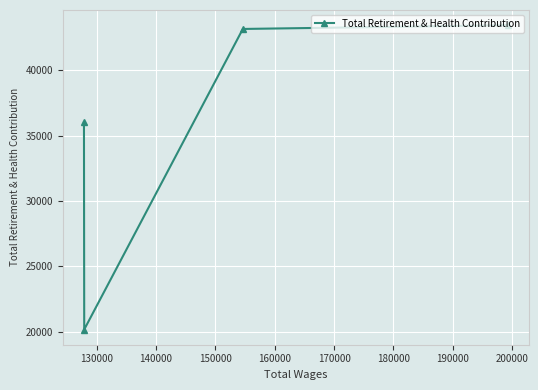

What is the minimum value shown in the chart?

20182